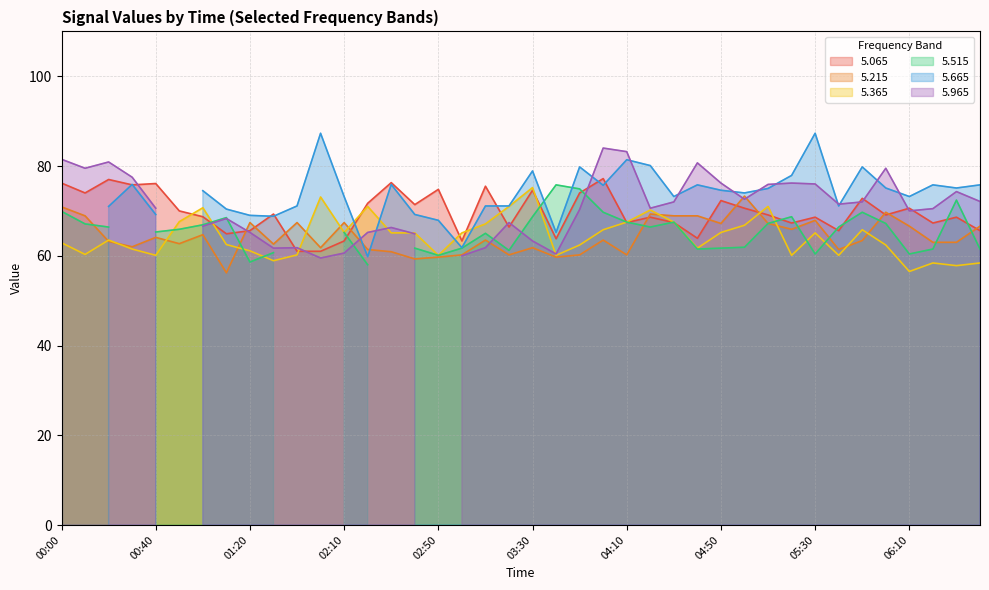

True or false:   5.365 has a value of 47.1 at 03:20.

False